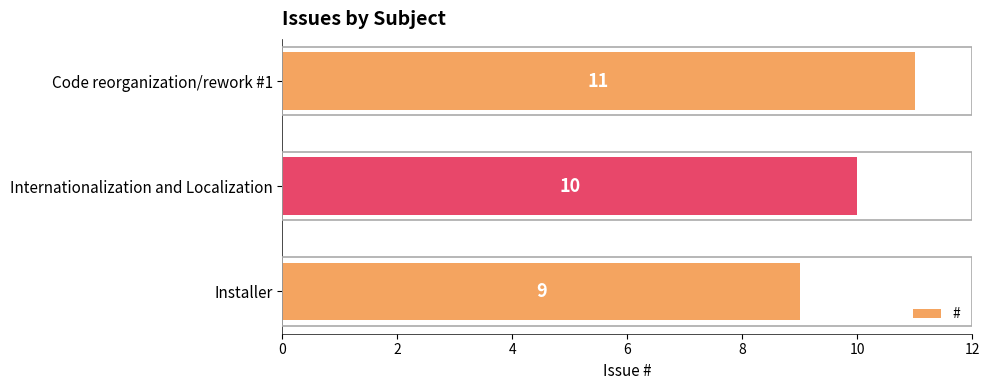

Approximately how many times larger is the value at Installer compared to Internationalization and Localization?

0.9